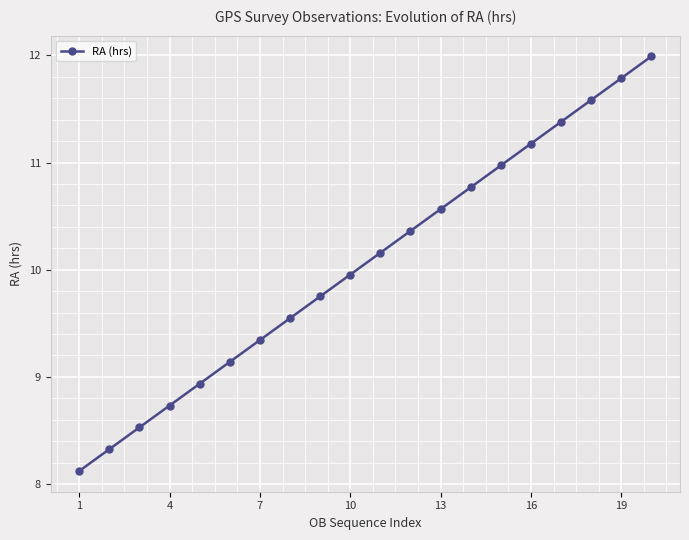

What is the average value?

10.1